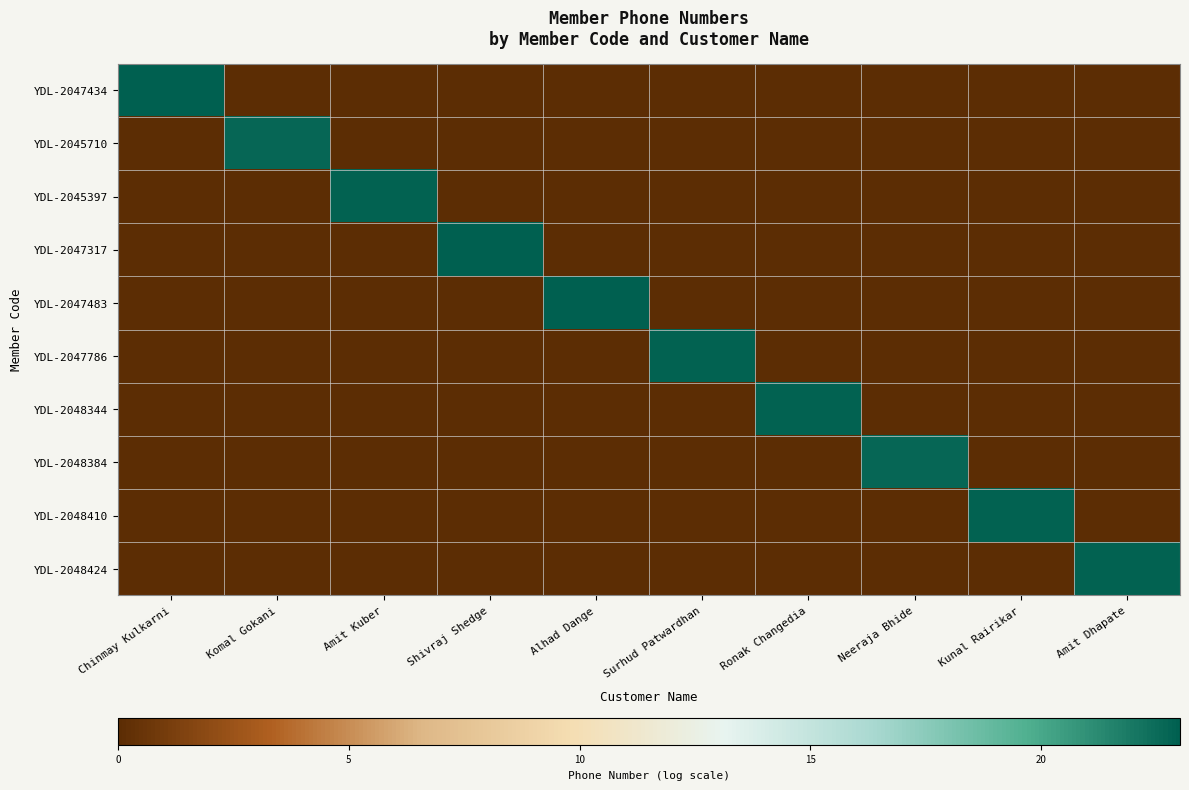

Reading left to right, list all the values displayed in this chart.

YDL-2047434: Chinmay Kulkarni=23.0	Komal Gokani=0.0	Amit Kuber=0.0	Shivraj Shedge=0.0	Alhad Dange=0.0	Surhud Patwardhan=0.0	Ronak Changedia=0.0	Neeraja Bhide=0.0	Kunal Rairikar=0.0	Amit Dhapate=0.0
YDL-2045710: Chinmay Kulkarni=0.0	Komal Gokani=22.7	Amit Kuber=0.0	Shivraj Shedge=0.0	Alhad Dange=0.0	Surhud Patwardhan=0.0	Ronak Changedia=0.0	Neeraja Bhide=0.0	Kunal Rairikar=0.0	Amit Dhapate=0.0
YDL-2045397: Chinmay Kulkarni=0.0	Komal Gokani=0.0	Amit Kuber=22.9	Shivraj Shedge=0.0	Alhad Dange=0.0	Surhud Patwardhan=0.0	Ronak Changedia=0.0	Neeraja Bhide=0.0	Kunal Rairikar=0.0	Amit Dhapate=0.0
YDL-2047317: Chinmay Kulkarni=0.0	Komal Gokani=0.0	Amit Kuber=0.0	Shivraj Shedge=22.9	Alhad Dange=0.0	Surhud Patwardhan=0.0	Ronak Changedia=0.0	Neeraja Bhide=0.0	Kunal Rairikar=0.0	Amit Dhapate=0.0
YDL-2047483: Chinmay Kulkarni=0.0	Komal Gokani=0.0	Amit Kuber=0.0	Shivraj Shedge=0.0	Alhad Dange=23.0	Surhud Patwardhan=0.0	Ronak Changedia=0.0	Neeraja Bhide=0.0	Kunal Rairikar=0.0	Amit Dhapate=0.0
YDL-2047786: Chinmay Kulkarni=0.0	Komal Gokani=0.0	Amit Kuber=0.0	Shivraj Shedge=0.0	Alhad Dange=0.0	Surhud Patwardhan=22.9	Ronak Changedia=0.0	Neeraja Bhide=0.0	Kunal Rairikar=0.0	Amit Dhapate=0.0
YDL-2048344: Chinmay Kulkarni=0.0	Komal Gokani=0.0	Amit Kuber=0.0	Shivraj Shedge=0.0	Alhad Dange=0.0	Surhud Patwardhan=0.0	Ronak Changedia=22.9	Neeraja Bhide=0.0	Kunal Rairikar=0.0	Amit Dhapate=0.0
YDL-2048384: Chinmay Kulkarni=0.0	Komal Gokani=0.0	Amit Kuber=0.0	Shivraj Shedge=0.0	Alhad Dange=0.0	Surhud Patwardhan=0.0	Ronak Changedia=0.0	Neeraja Bhide=22.7	Kunal Rairikar=0.0	Amit Dhapate=0.0
YDL-2048410: Chinmay Kulkarni=0.0	Komal Gokani=0.0	Amit Kuber=0.0	Shivraj Shedge=0.0	Alhad Dange=0.0	Surhud Patwardhan=0.0	Ronak Changedia=0.0	Neeraja Bhide=0.0	Kunal Rairikar=22.9	Amit Dhapate=0.0
YDL-2048424: Chinmay Kulkarni=0.0	Komal Gokani=0.0	Amit Kuber=0.0	Shivraj Shedge=0.0	Alhad Dange=0.0	Surhud Patwardhan=0.0	Ronak Changedia=0.0	Neeraja Bhide=0.0	Kunal Rairikar=0.0	Amit Dhapate=22.9